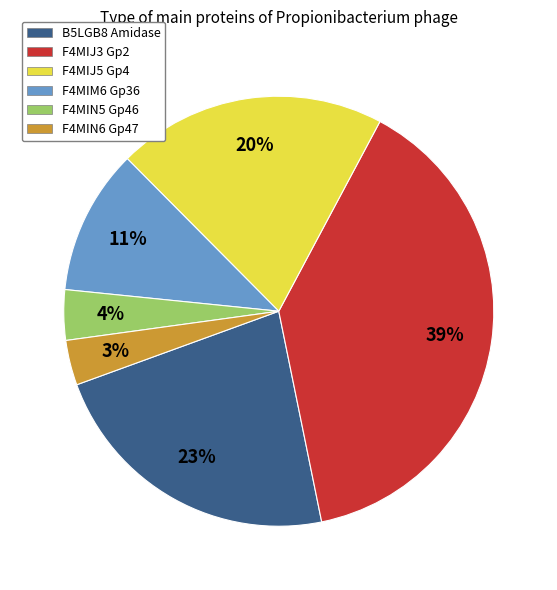

Count the number of slices in the pie.

6